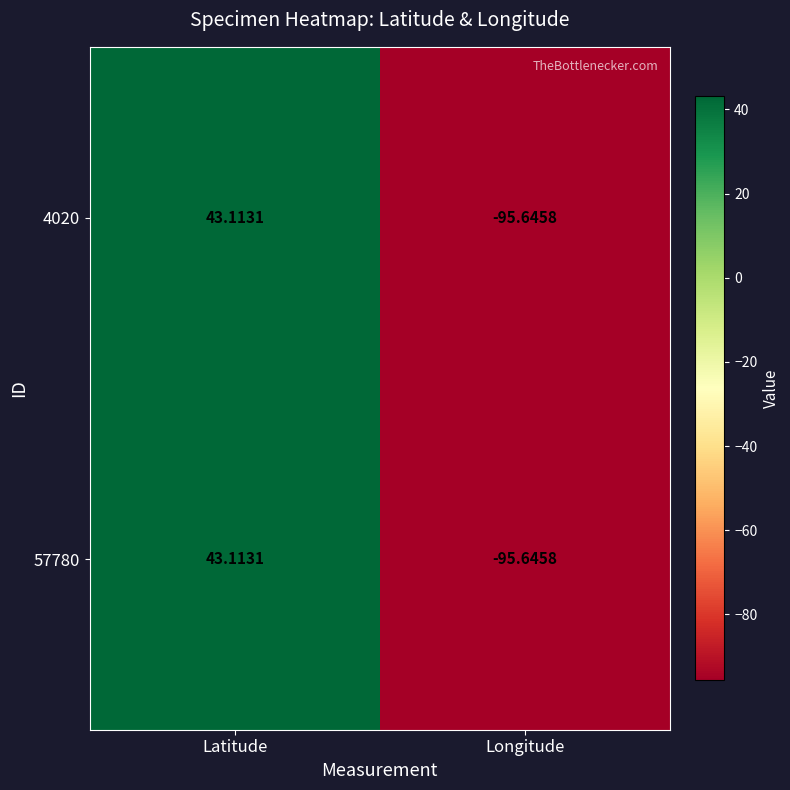

At which label does 57780 reach its peak?

Latitude